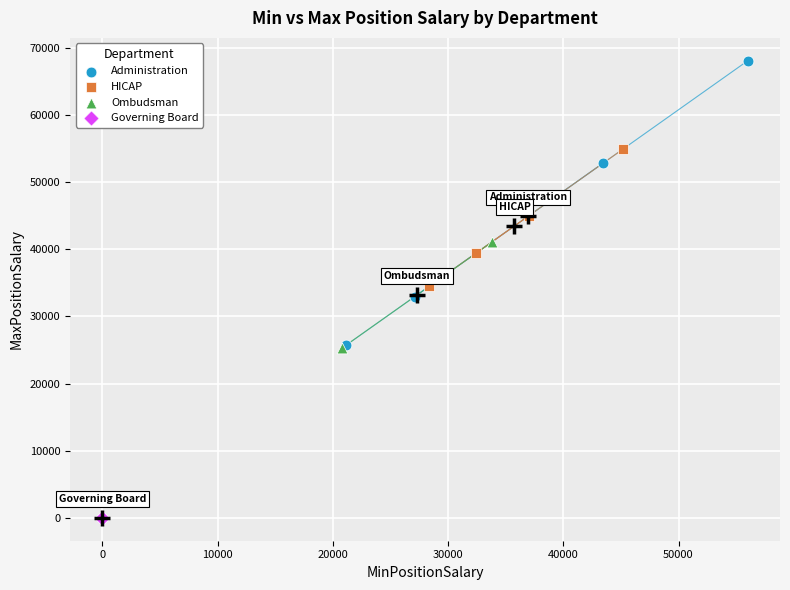

Which series reaches the maximum Y coordinate?

Administration